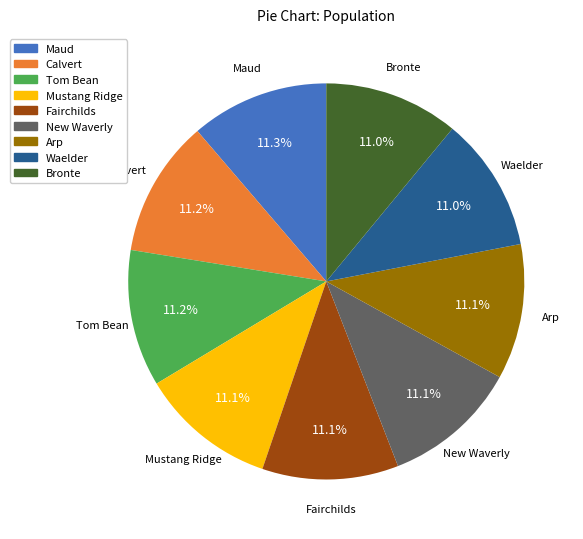

Does Tom Bean account for over 50% of the chart?

No